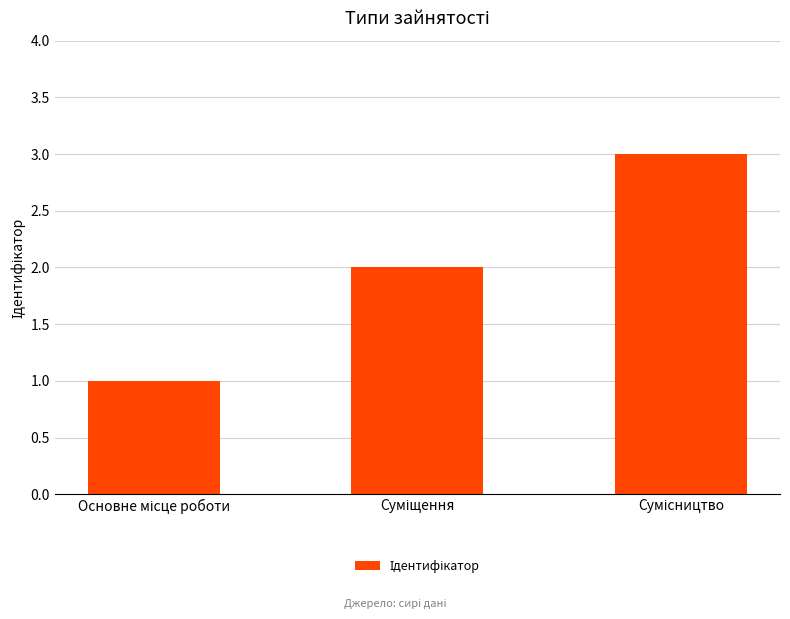

What is the maximum value shown in the chart?

3